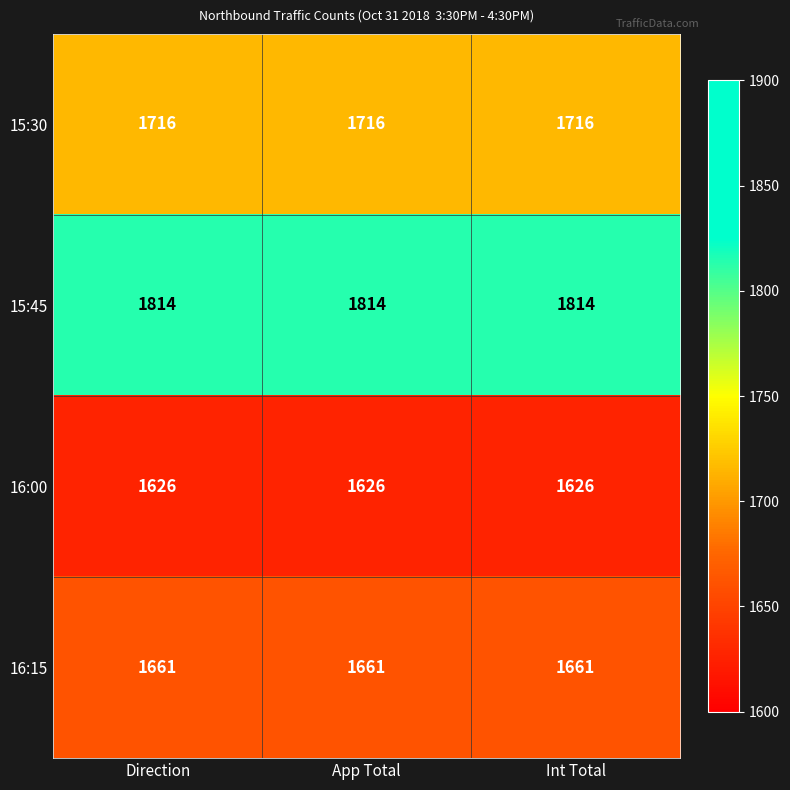

What is the smallest value displayed?

1626